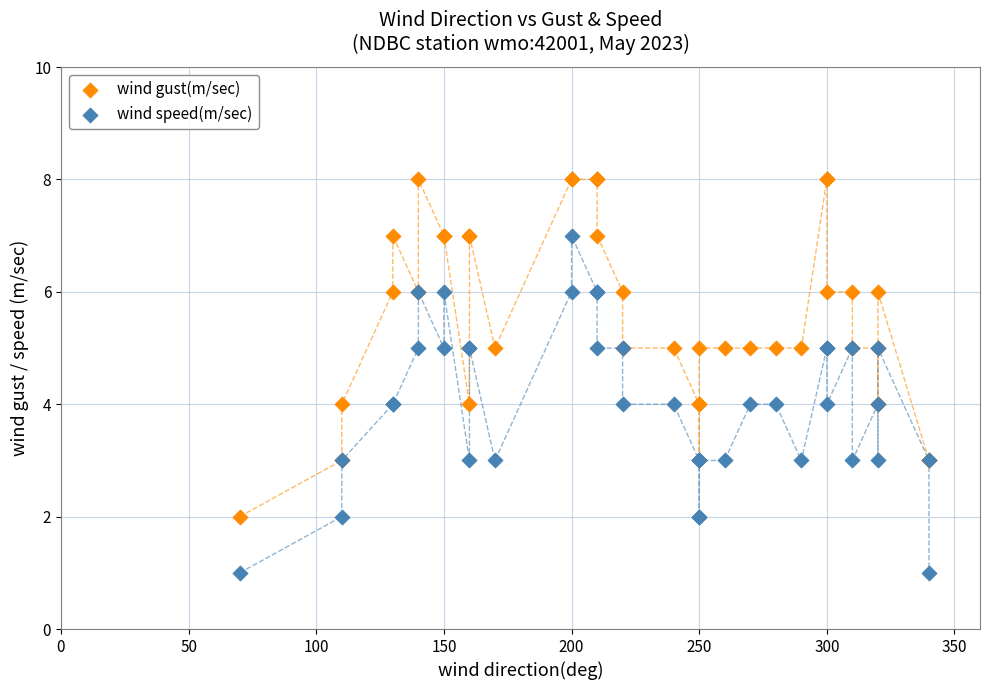

Which series reaches the minimum Y coordinate?

wind speed(m/sec)